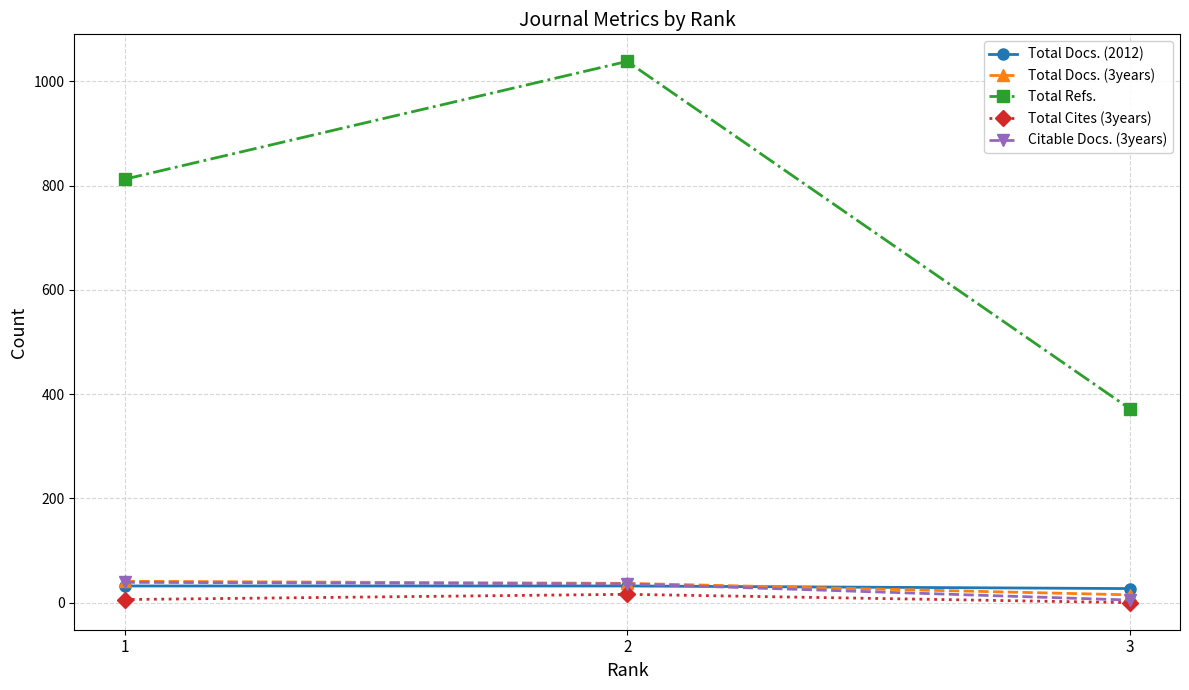

How many distinct data groups are displayed?

5